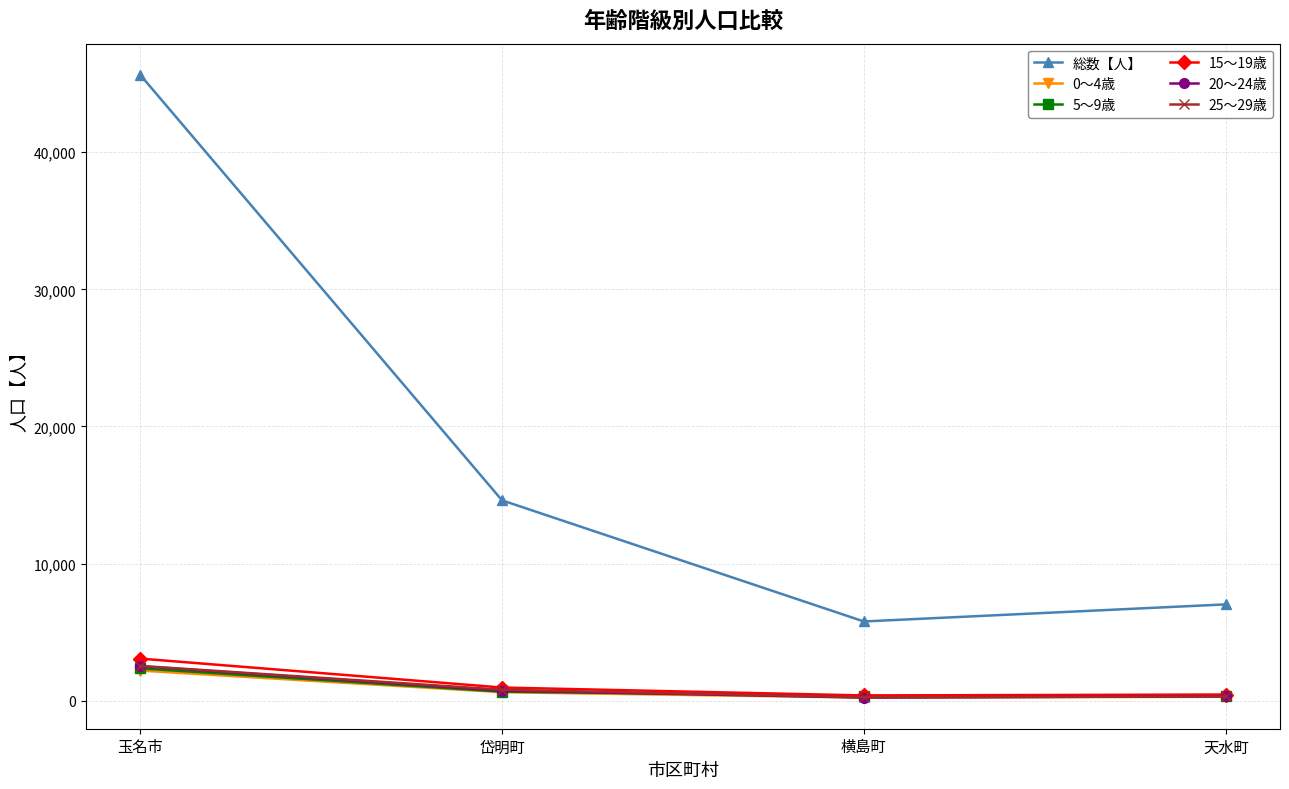

How many lines are shown in the chart?

6